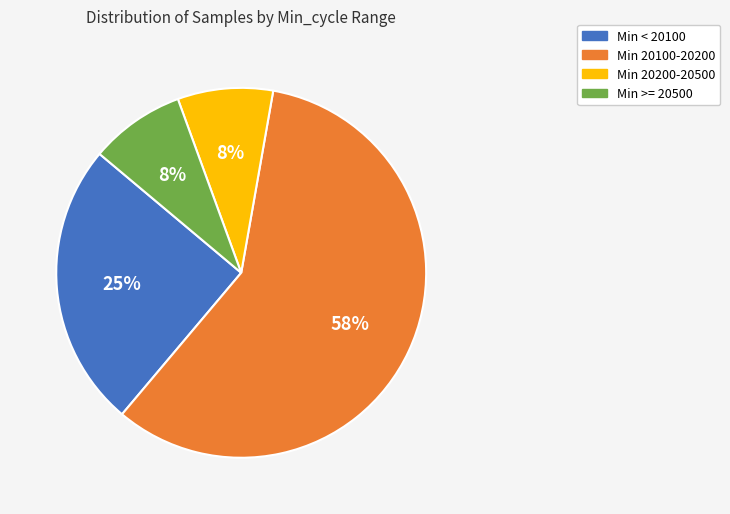

Between Min < 20100 and Min 20100-20200, which is larger?

Min 20100-20200